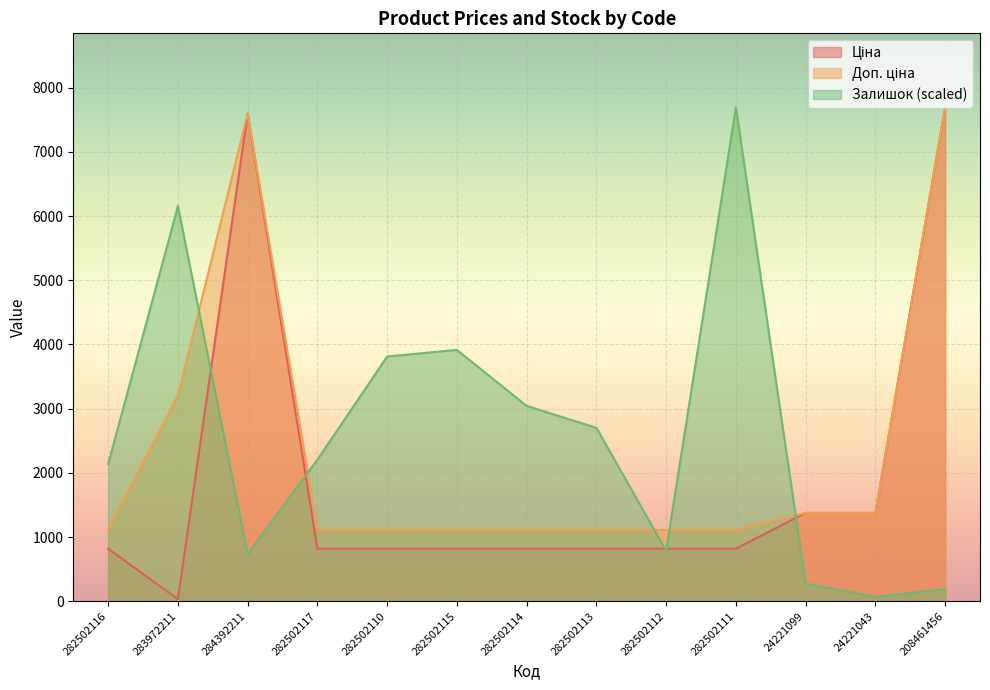

What is the difference between the maximum and minimum values in the Доп. ціна series?

6584.0